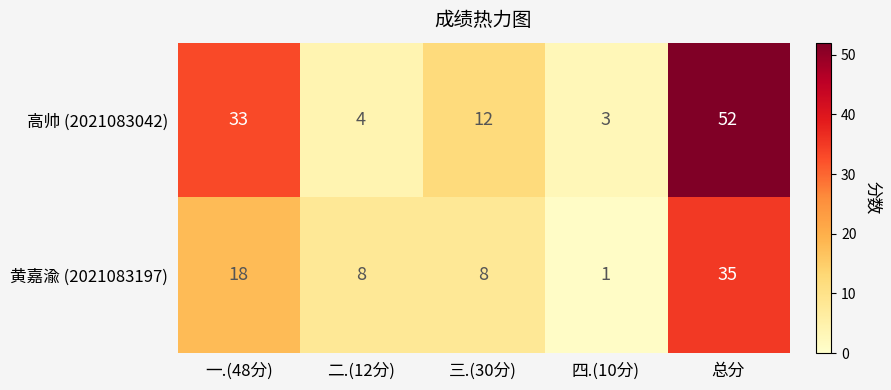

What is the total value across all series at 一.(48分)?

51